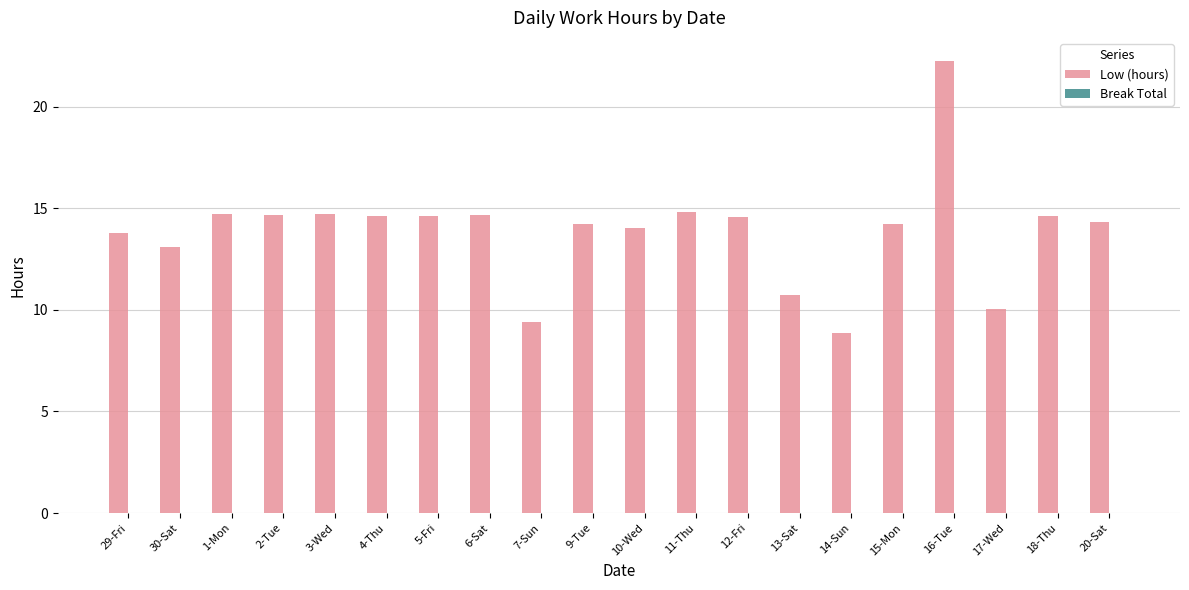

What is the difference between the second highest and minimum values?

6.0